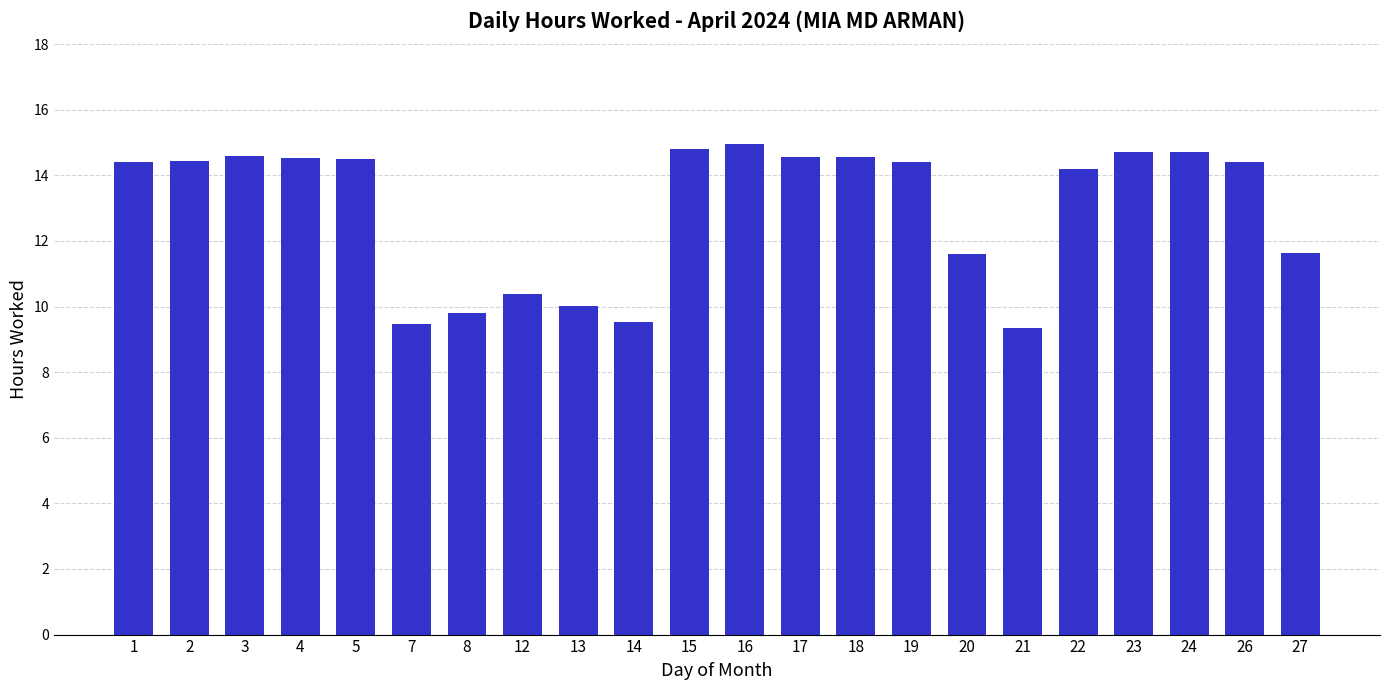

What is the minimum value shown in the chart?

9.4